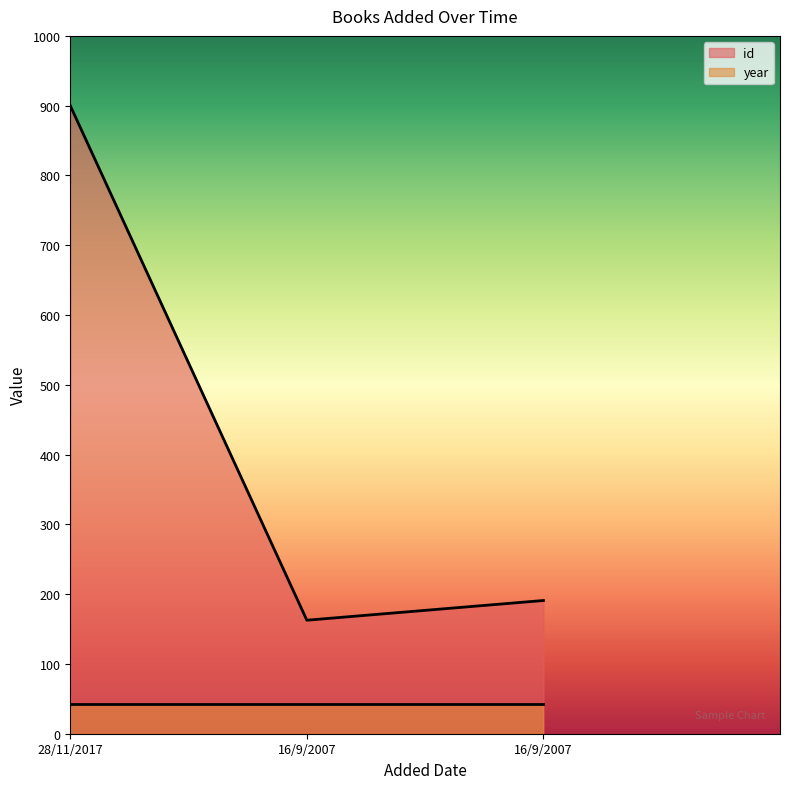

What is the average value?

417.9